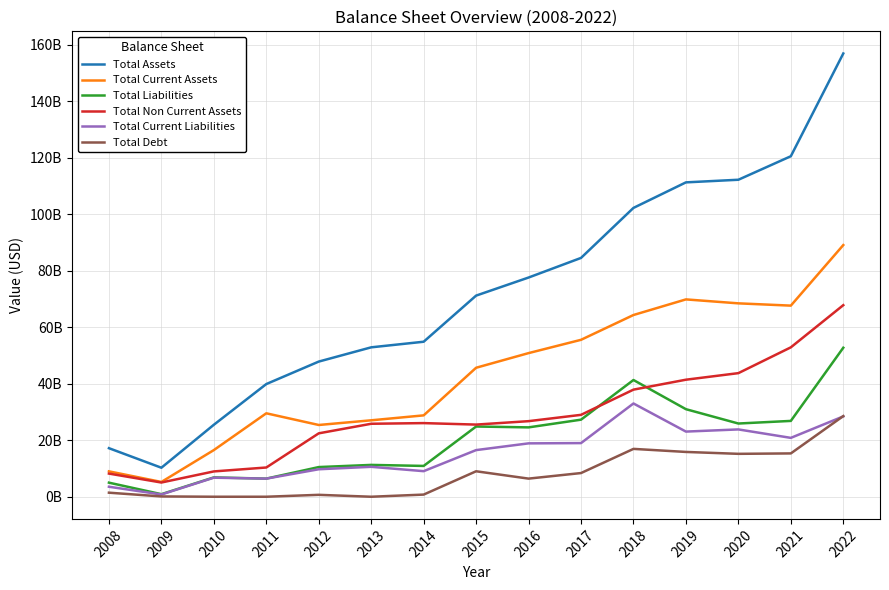

At which label does Total Assets reach its peak?

2022